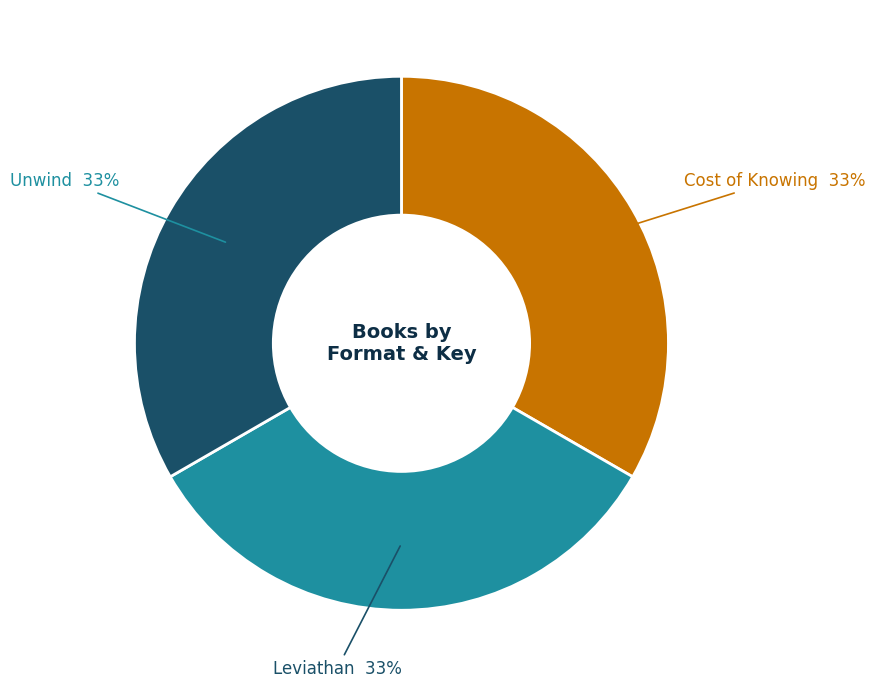

Is there any slice that represents more than half of the pie?

No